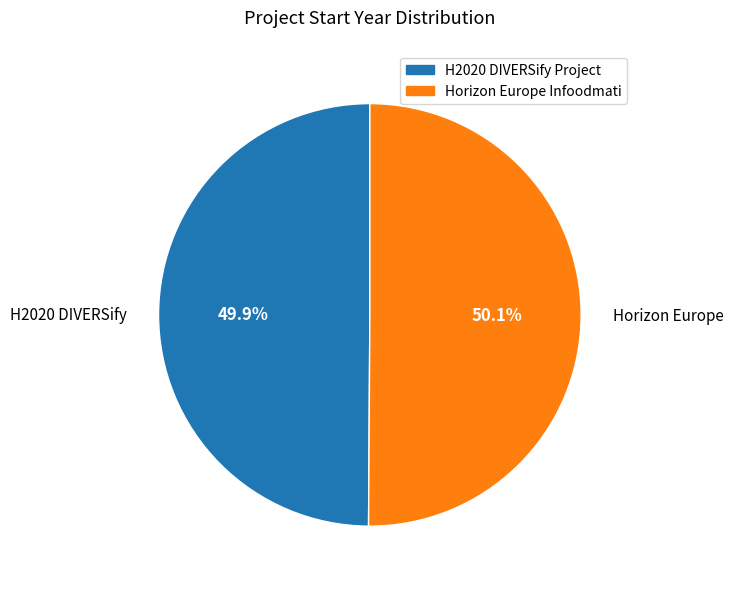

Is there a majority slice in this chart?

Yes